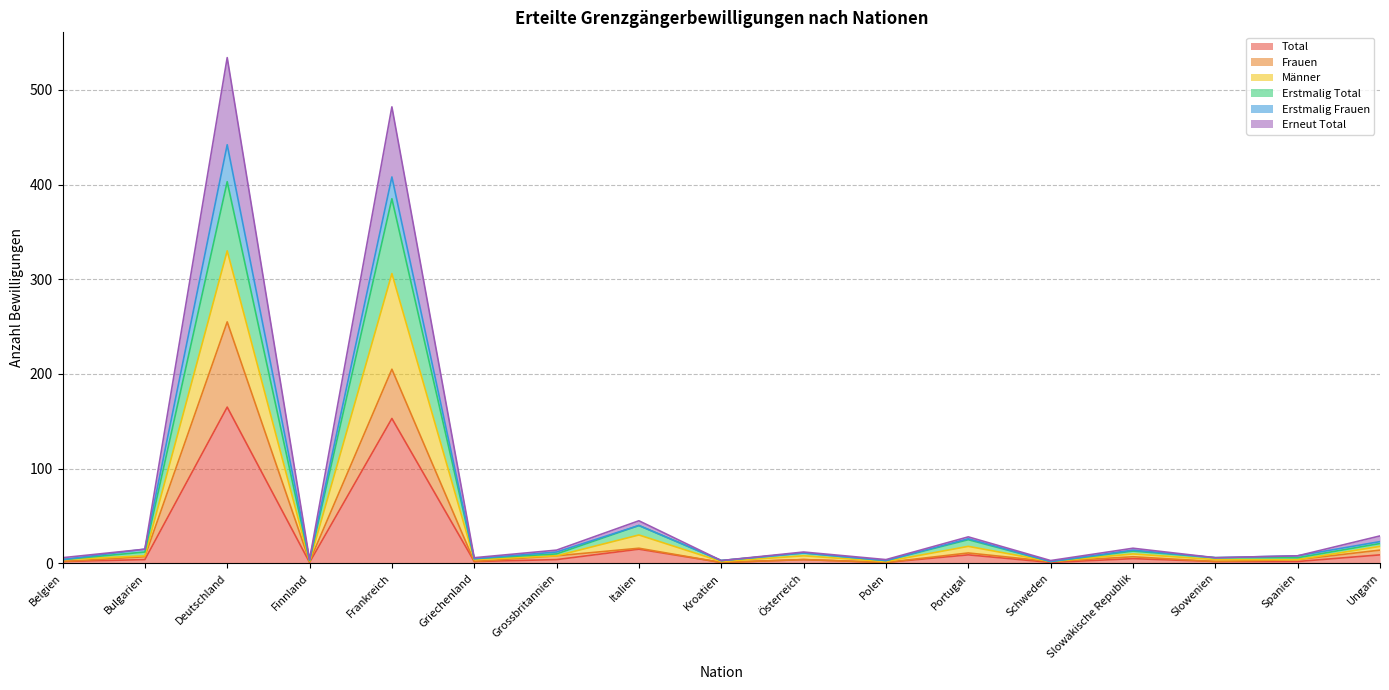

At which label does Total reach its peak?

Deutschland